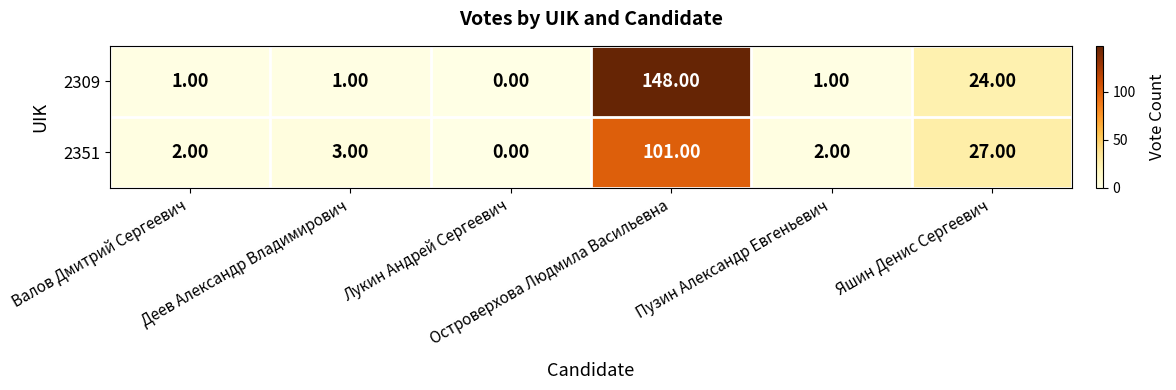

How many series are shown in this chart?

2